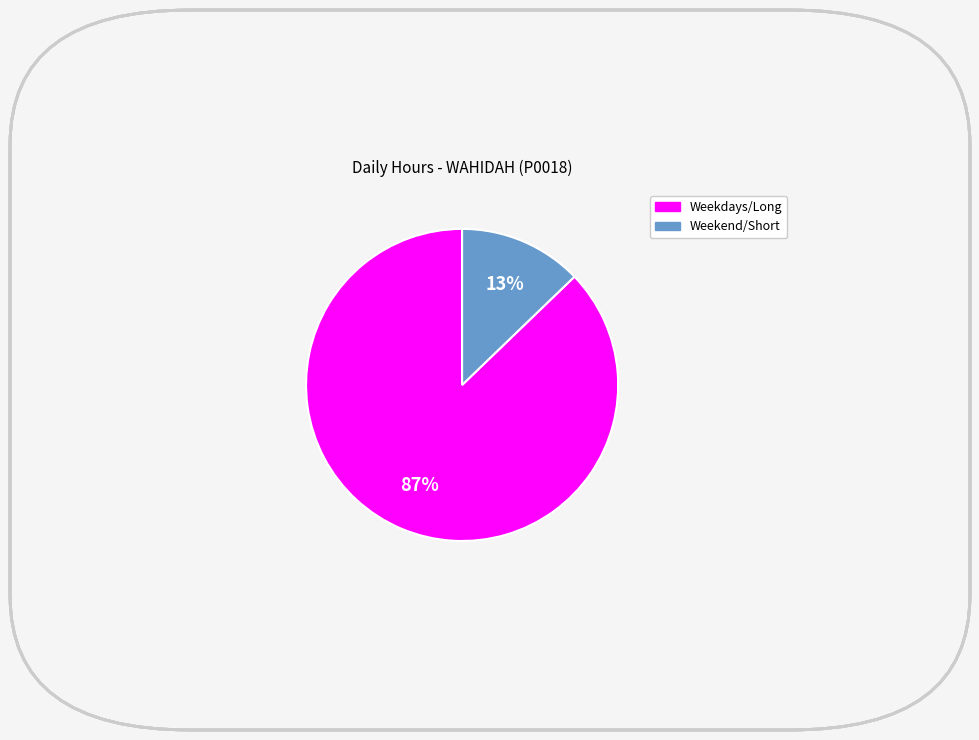

To the nearest percent, what is the average slice percentage?

50%